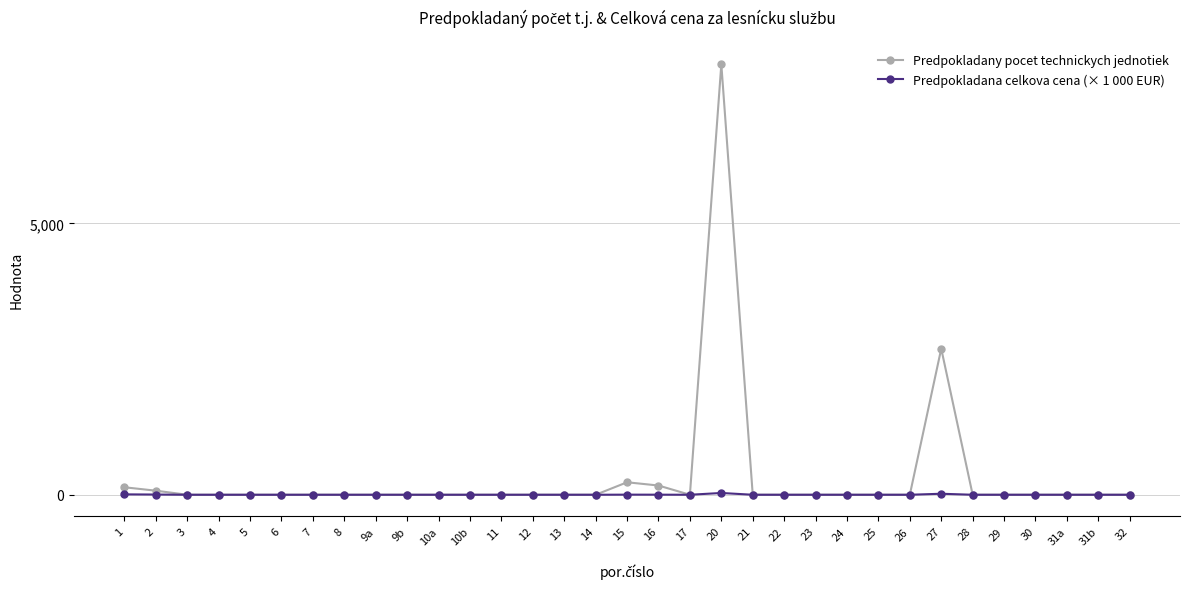

True or false: Predpokladany pocet technickych jednotiek has a value of -3695.1 at 8.

False